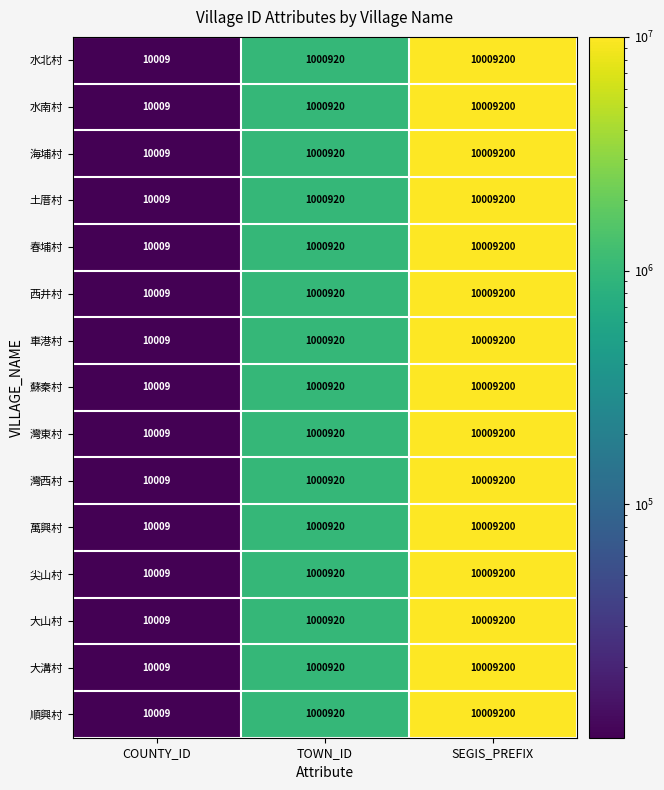

How many series are shown in this chart?

15